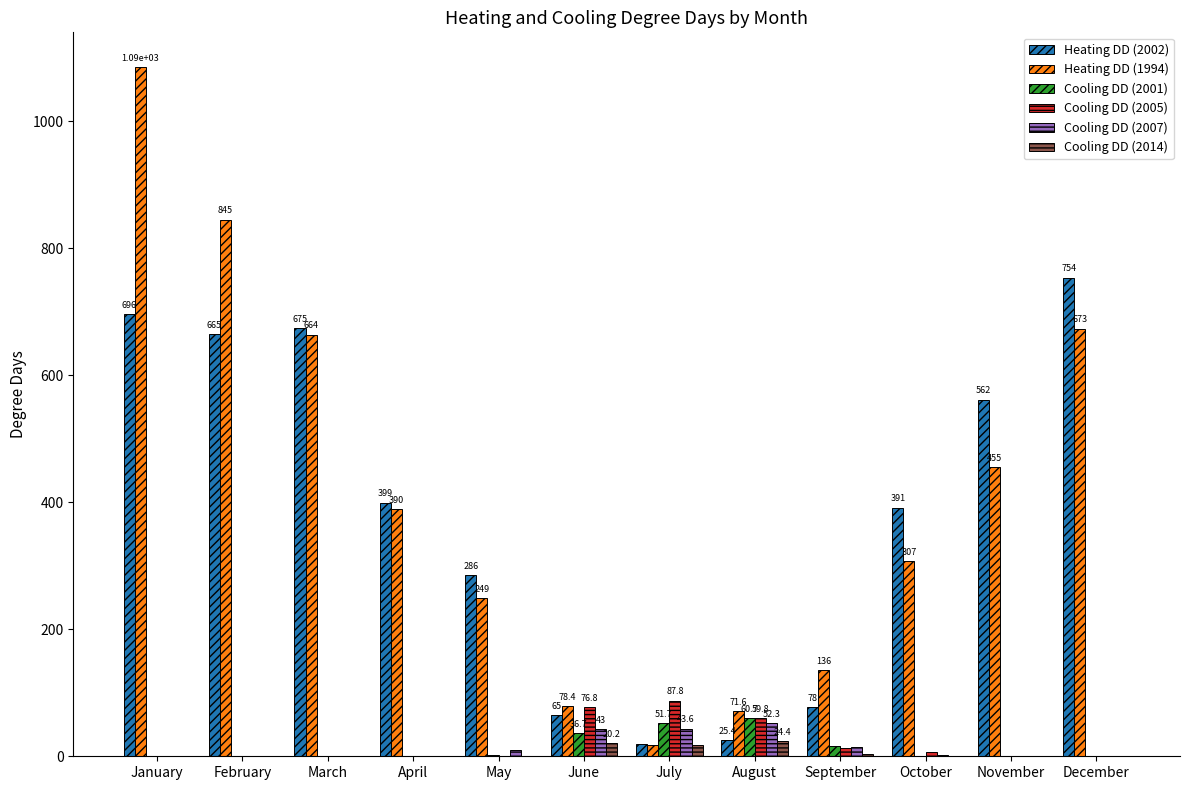

What is the maximum value shown in the chart?

1085.4